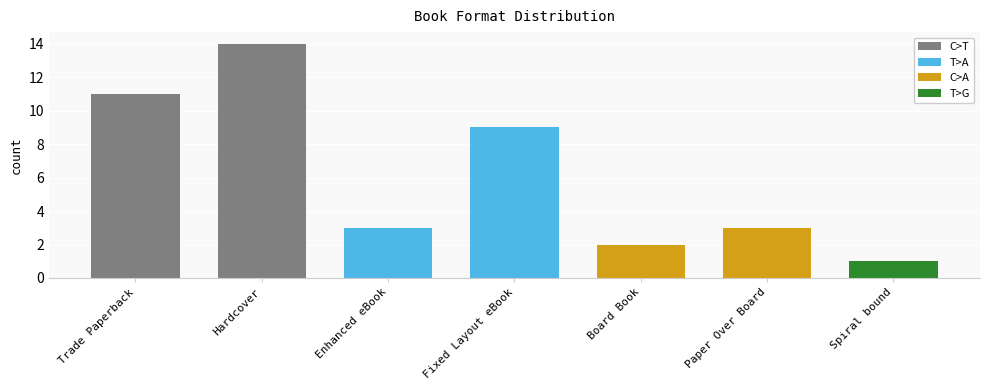

What is the sum of the values at Spiral bound and Fixed Layout eBook?

10